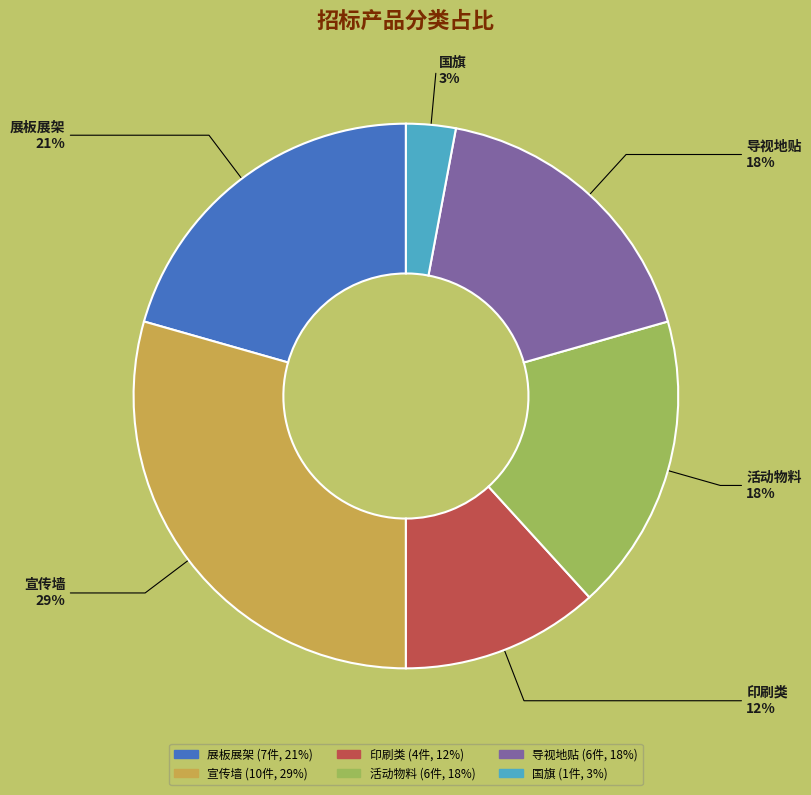

Combined, do 国旗 and 导视地贴 account for over 50%?

No